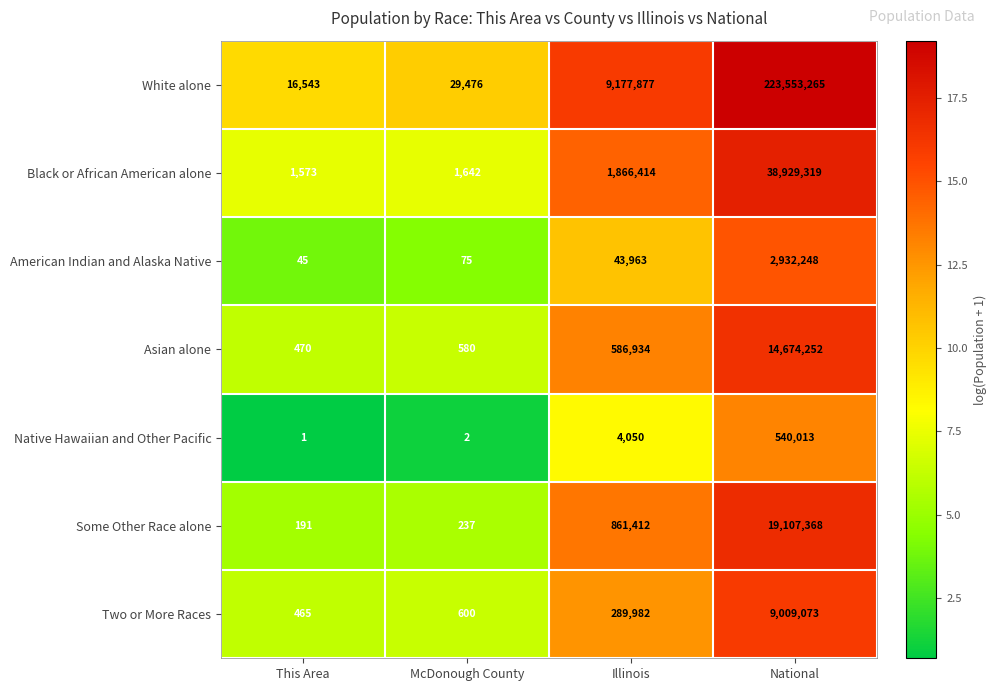

What is the minimum value shown in the chart?

1